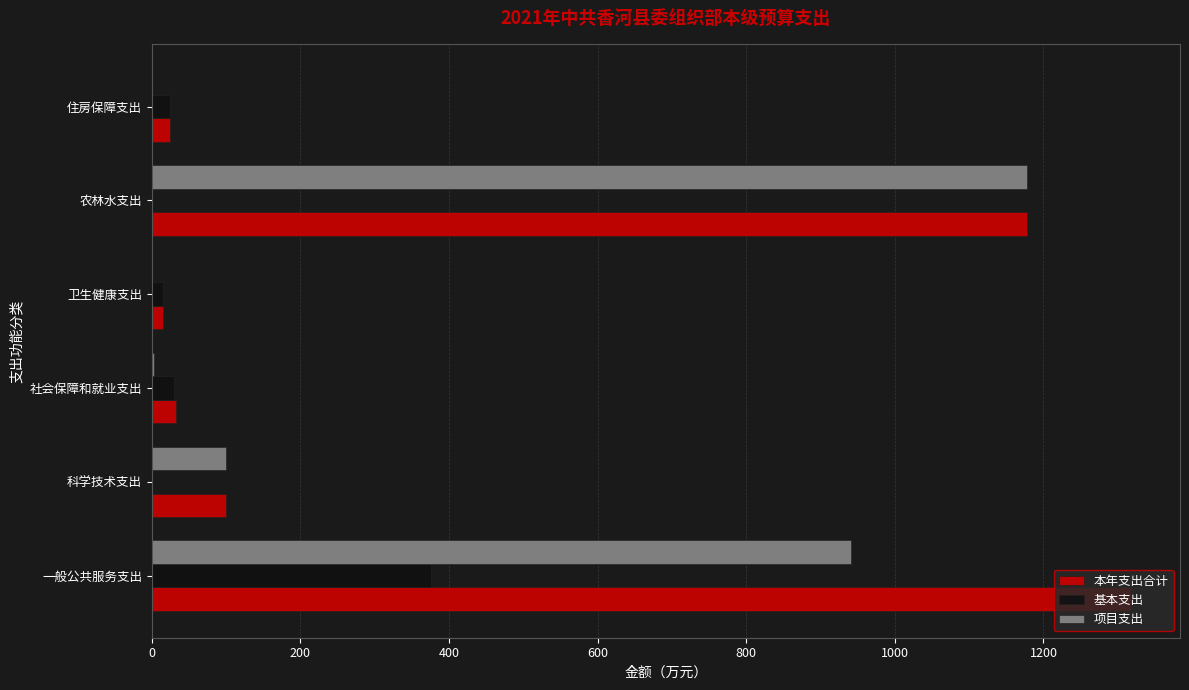

Count the number of data series in this chart.

3